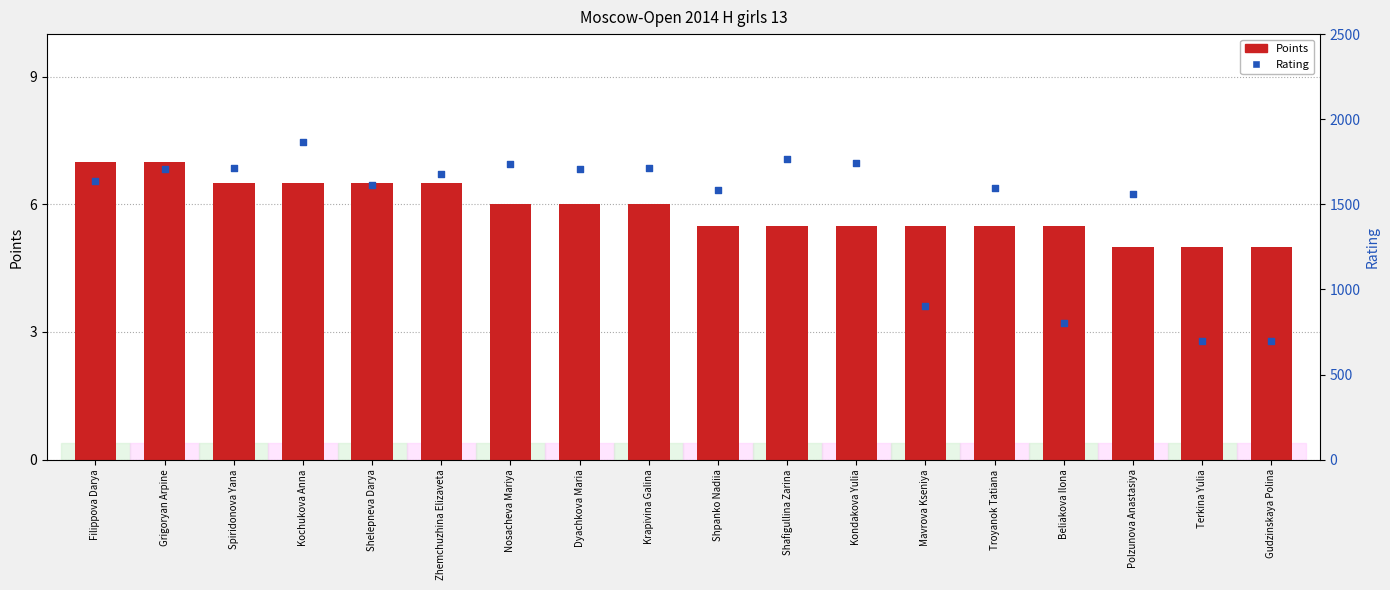

Which series reaches the maximum Y coordinate?

Rating